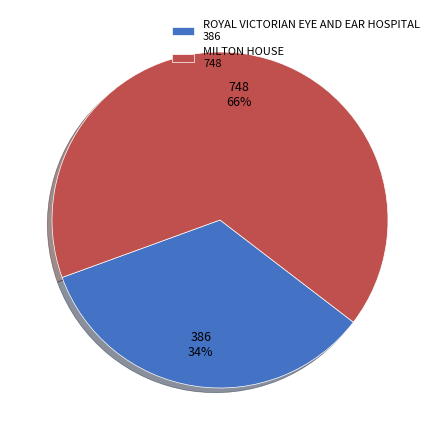

How many segments does this pie chart have?

2